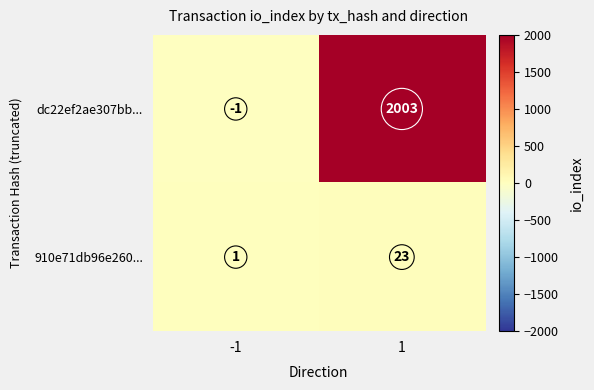

The value of 910e71db96e260... at 1 is 23. True or false?

True